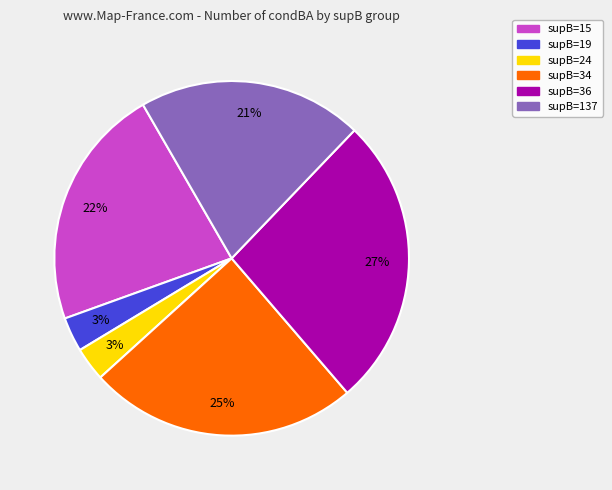

Is there a majority slice in this chart?

No